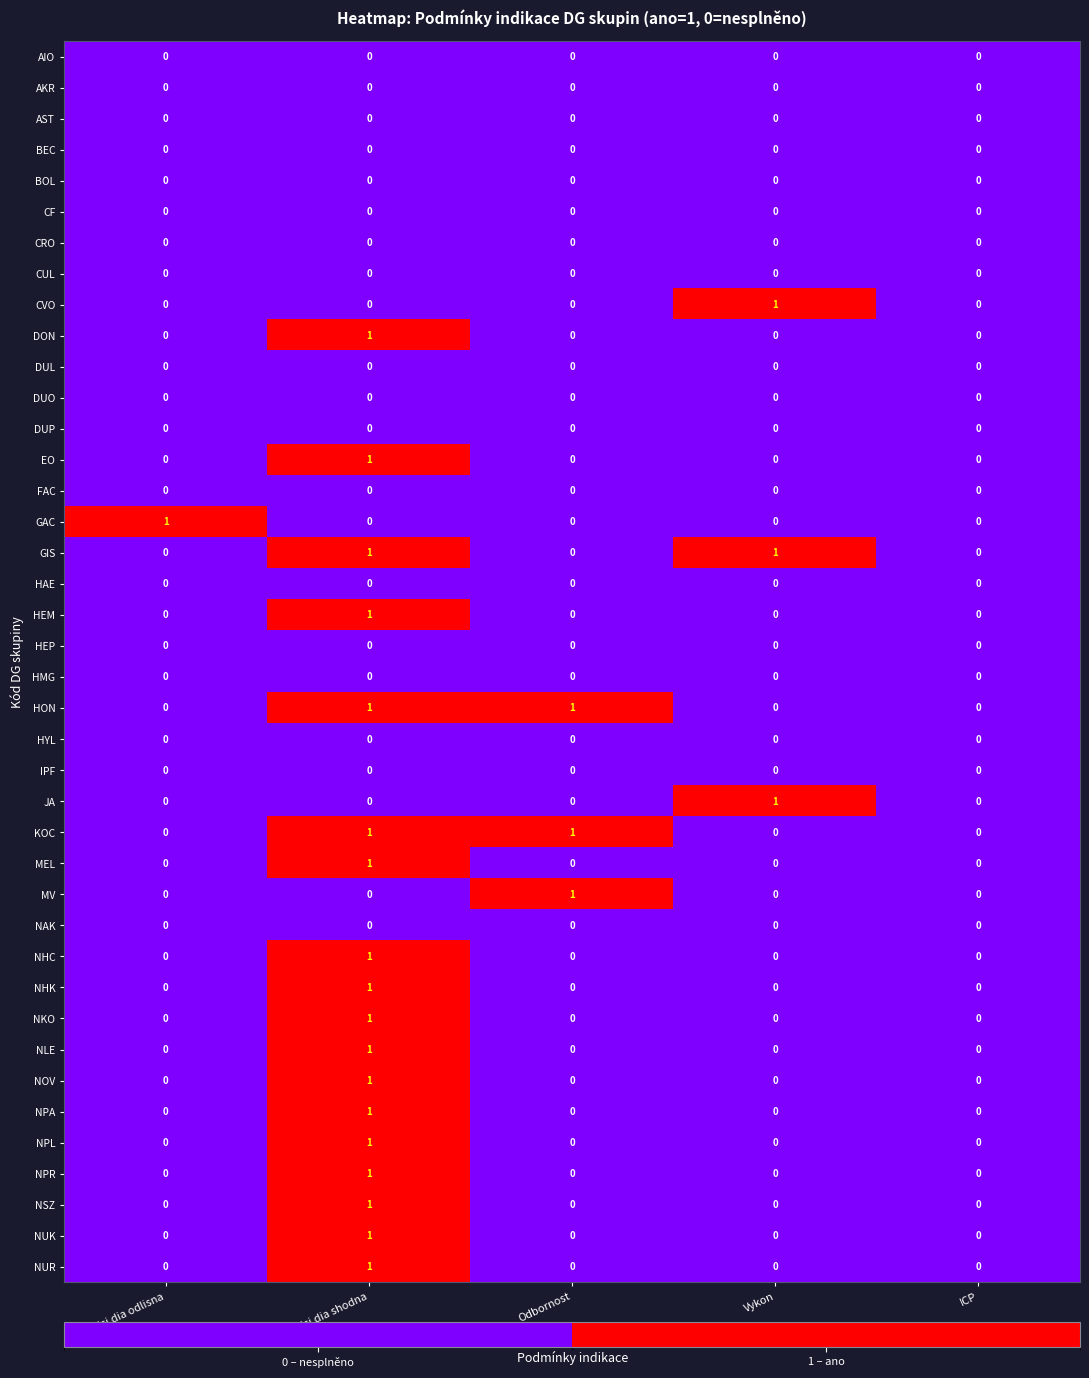

At which category is the sum across all series the highest?

Vedlejsi dia shodna